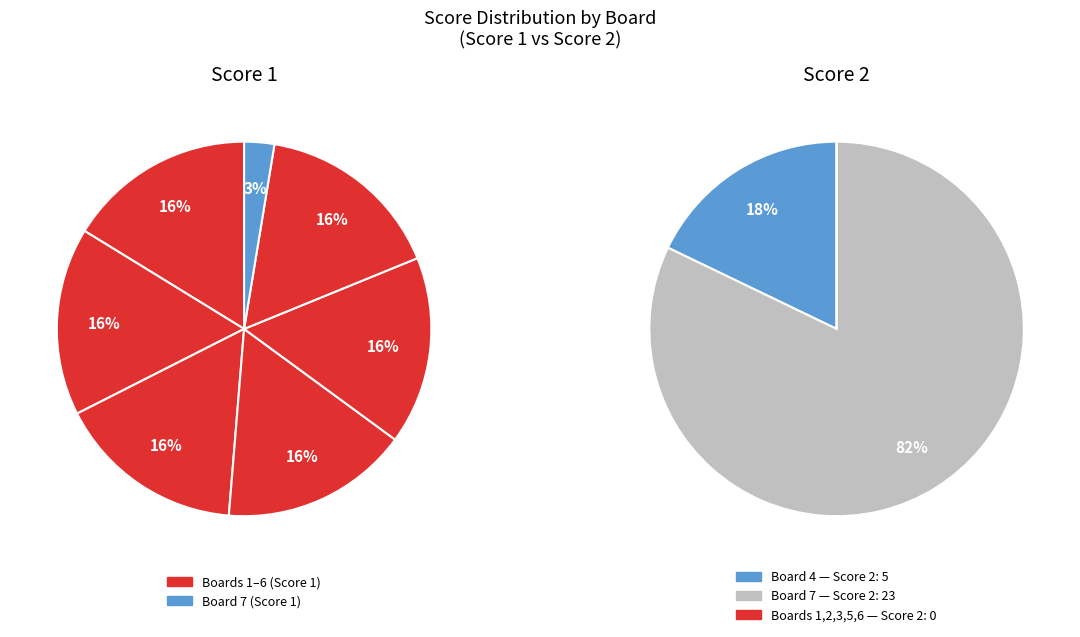

To the nearest percent, what is the combined percentage of Board 2 and Board 3?

32%